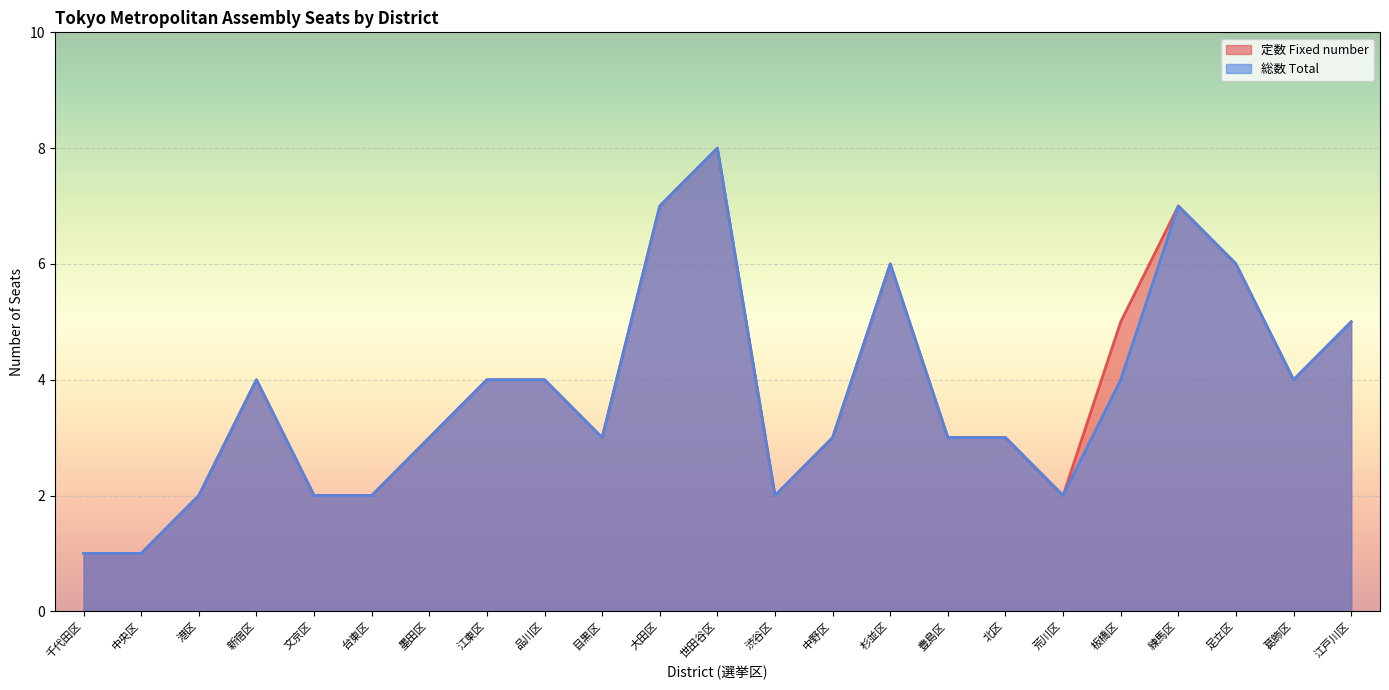

At which category does 定数 Fixed number reach its first local peak?

新宿区